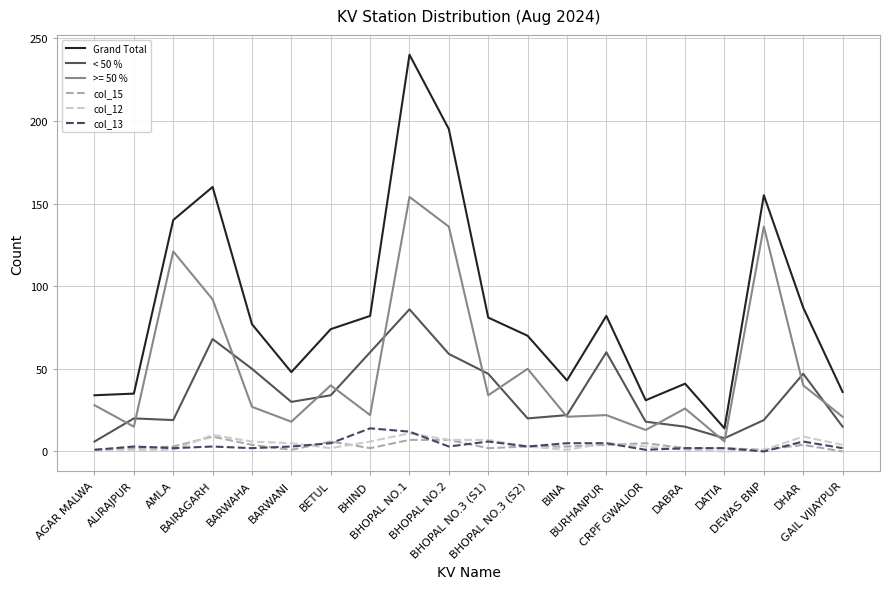

What is the spread (max minus min) of values at BAIRAGARH?

157